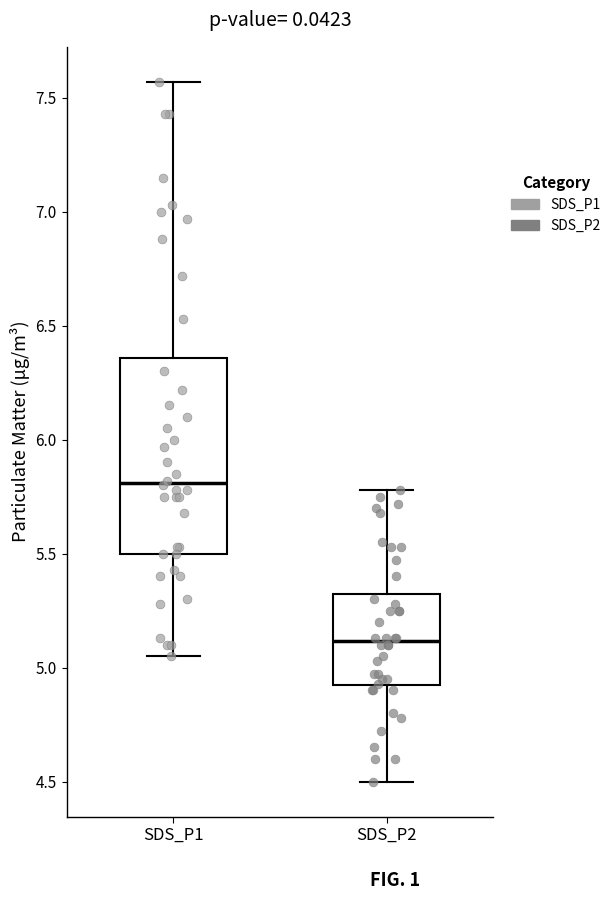

Where does the upper whisker of the box for SDS_P2 end on the y-axis? The values are not printed on the chart, so give them approximately, as read against the axis.

5.80